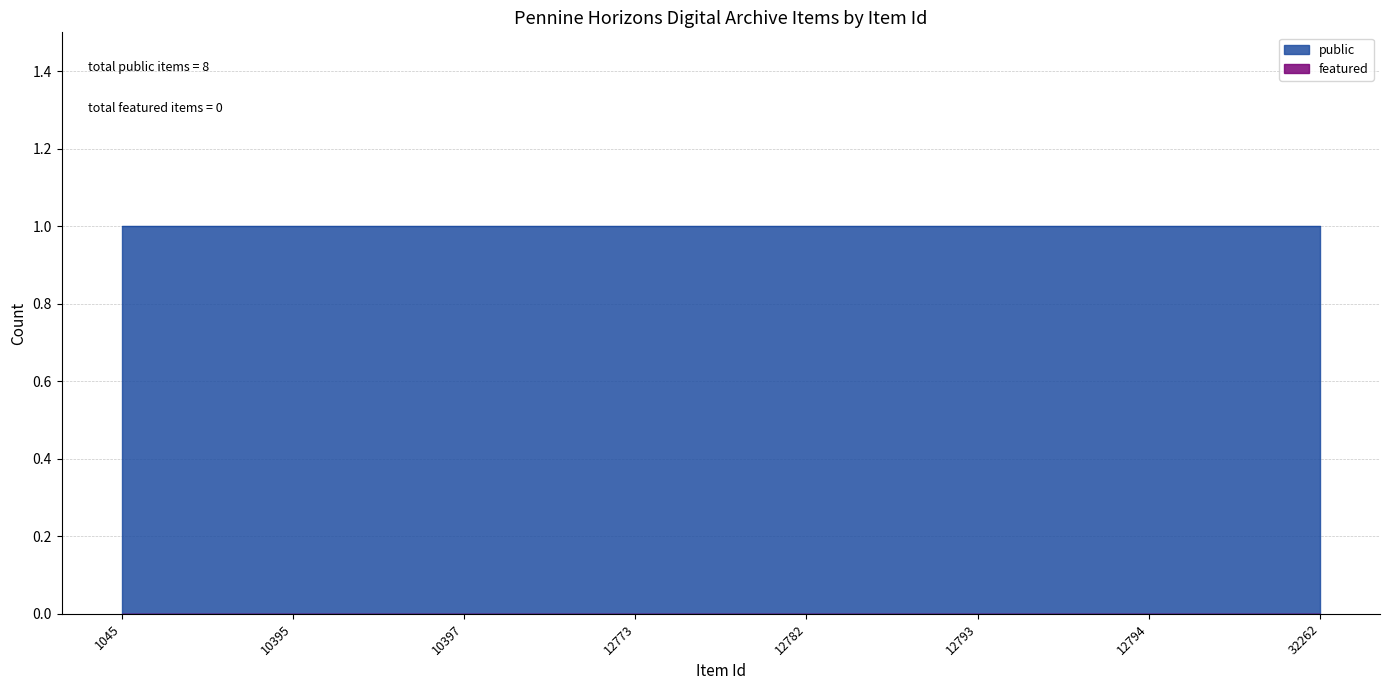

Between 12782 and 12793, which is larger?

12782